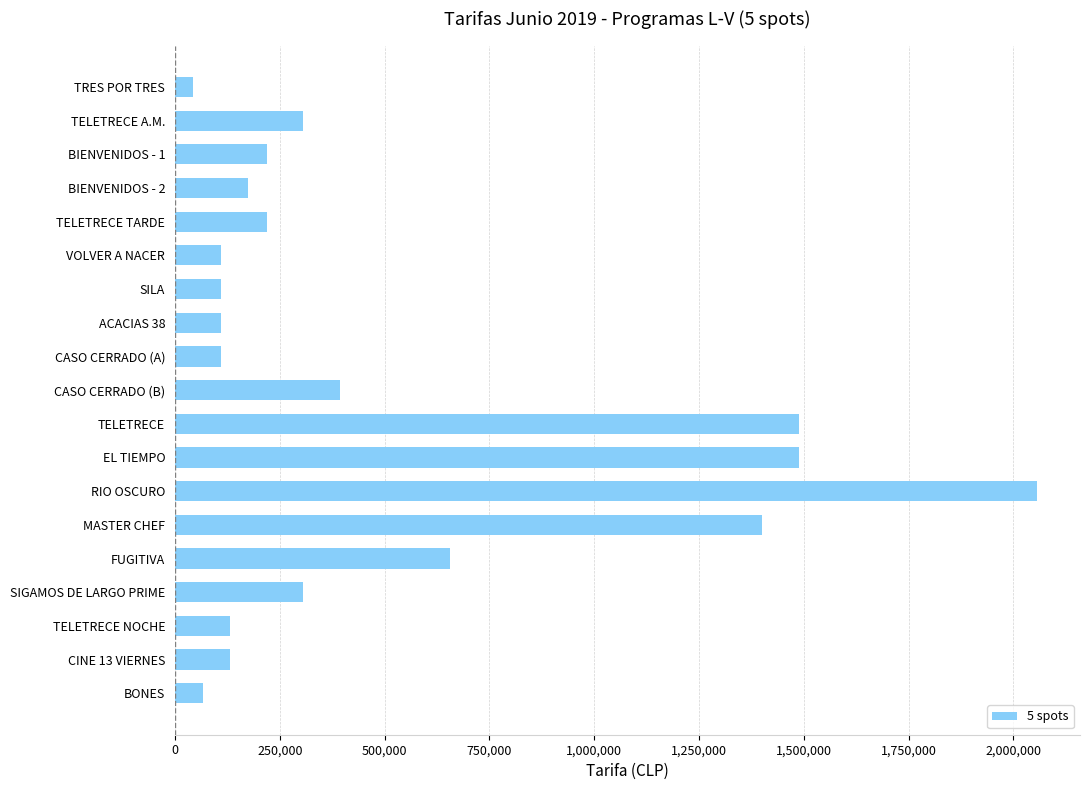

Reading top to bottom, what are all the values shown in this chart?

TRES POR TRES=44000	TELETRECE A.M.=306000	BIENVENIDOS - 1=219000	BIENVENIDOS - 2=175000	TELETRECE TARDE=219000	VOLVER A NACER=109000	SILA=109000	ACACIAS 38=109000	CASO CERRADO (A)=109000	CASO CERRADO (B)=394000	TELETRECE=1488000	EL TIEMPO=1488000	RIO OSCURO=2056000	MASTER CHEF=1400000	FUGITIVA=656000	SIGAMOS DE LARGO PRIME=306000	TELETRECE NOCHE=131000	CINE 13 VIERNES=131000	BONES=66000